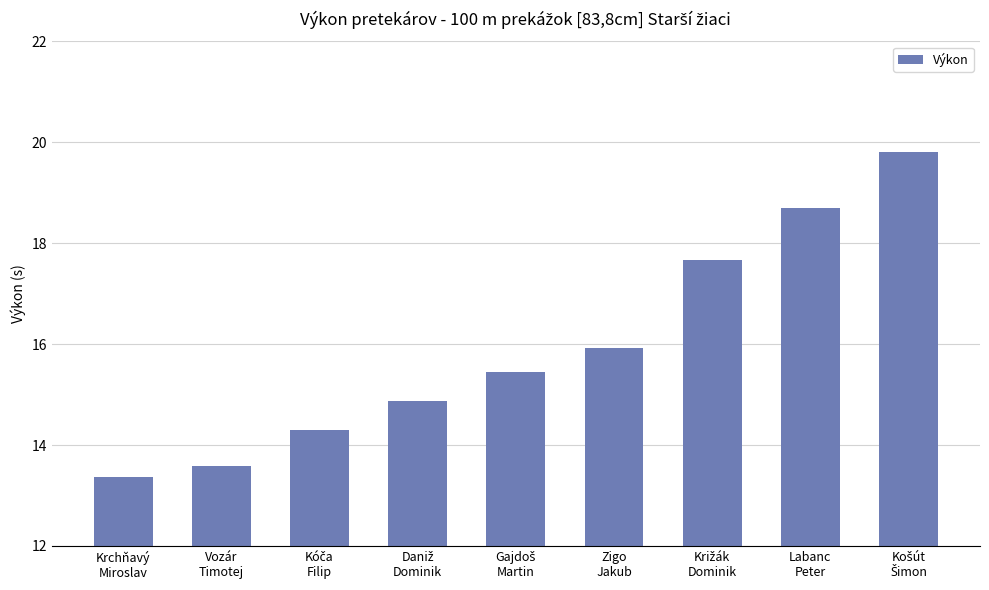

What is the greatest value displayed?

19.8